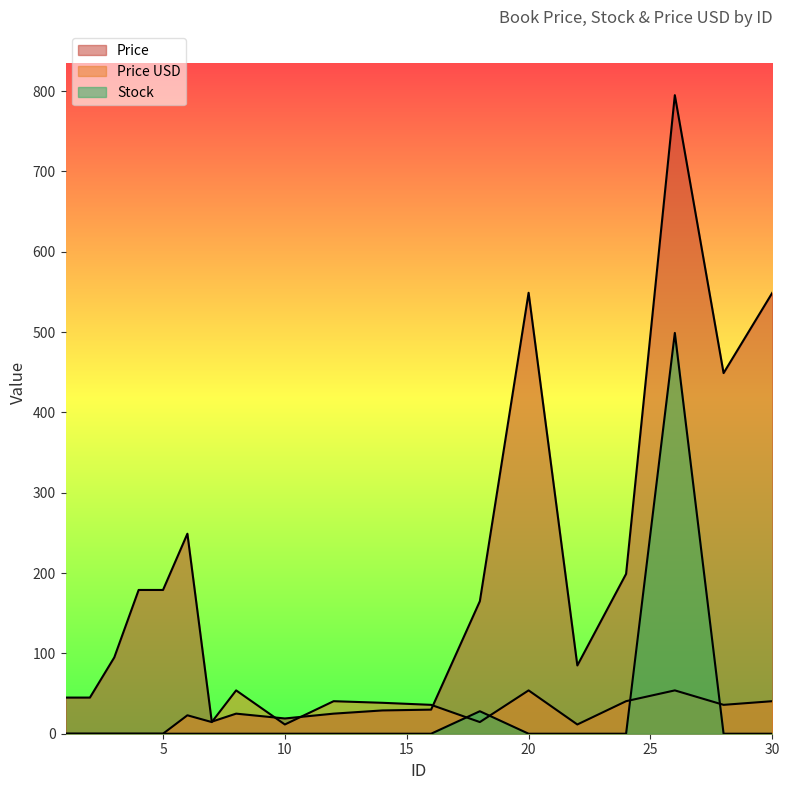

Read the Price value at 3.

95.0